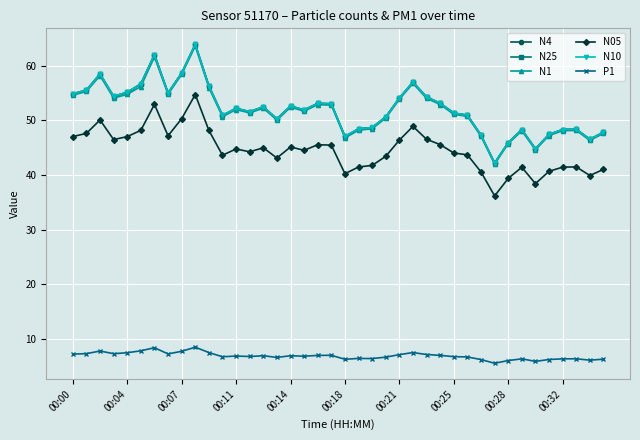

At how many categories does at least one series exceed 43?

39